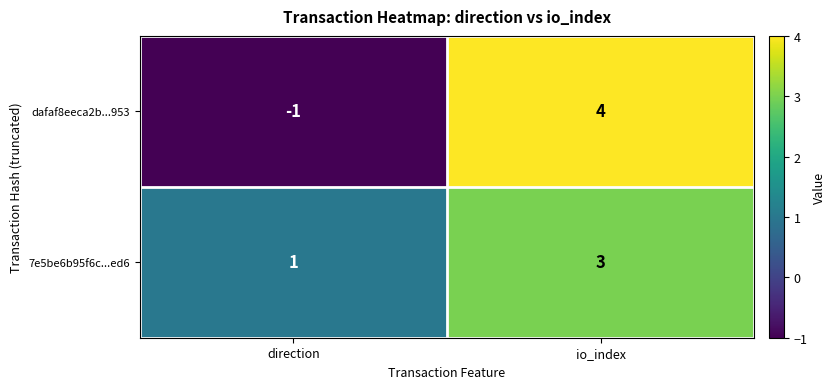

Reading left to right, transcribe all the data shown in this chart.

dafaf8eeca2b...953: direction=-1	io_index=4
7e5be6b95f6c...ed6: direction=1	io_index=3